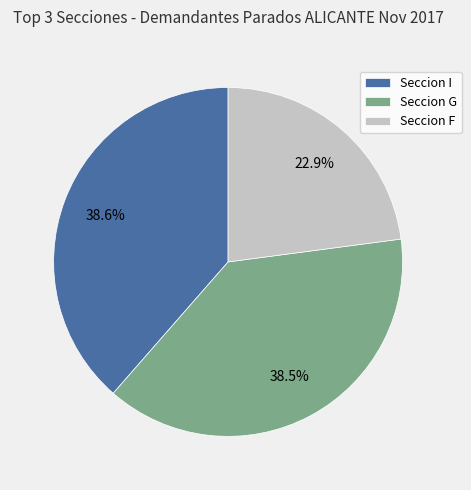

How much of the chart is everything except Seccion I?

61.4%